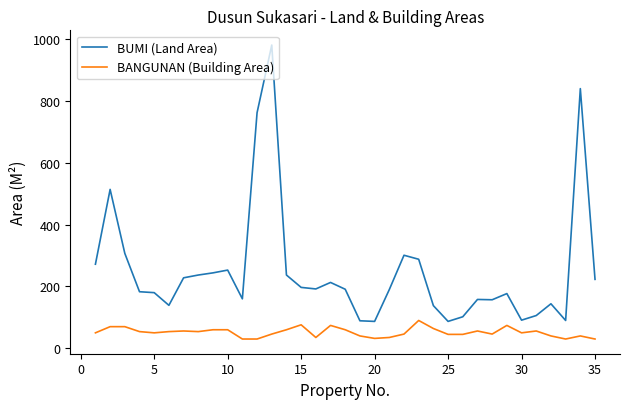

True or false: BANGUNAN (Building Area) and BUMI (Land Area) intersect in this chart.

False